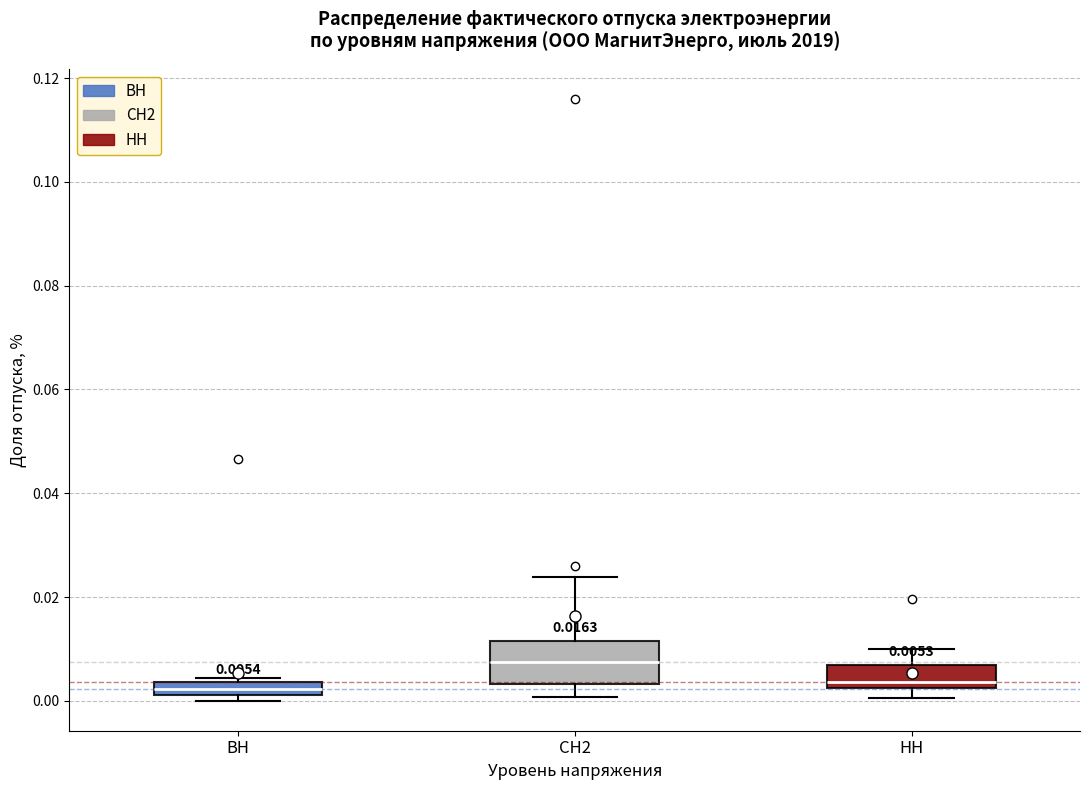

Which box is the tallest, from its lower edge to its upper edge?

СН2